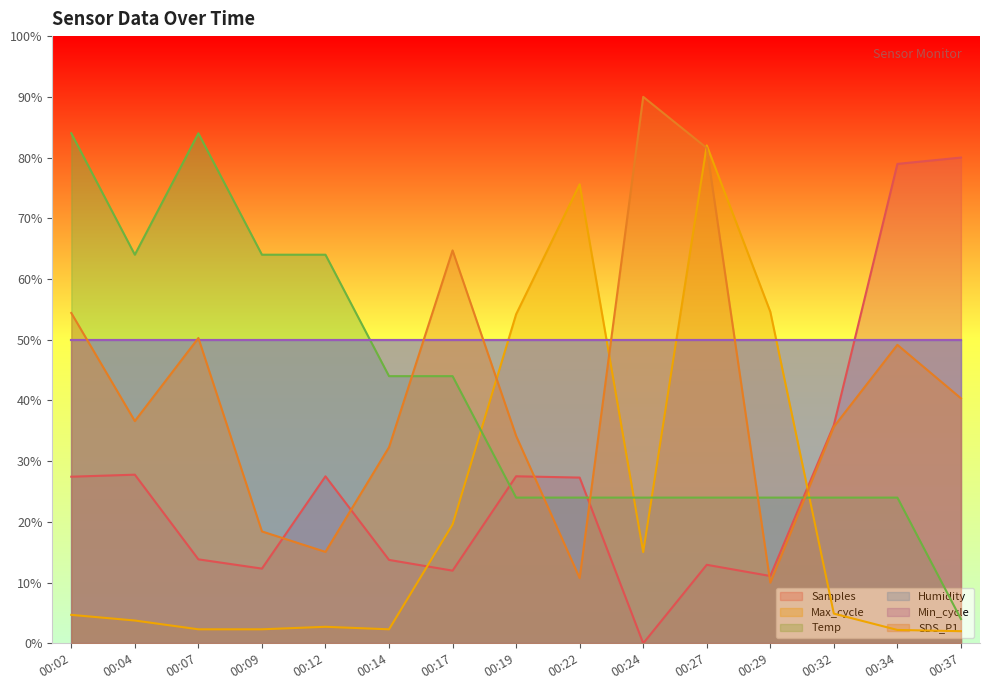

Which series changed the most between 00:14 and 00:24?

SDS_P1